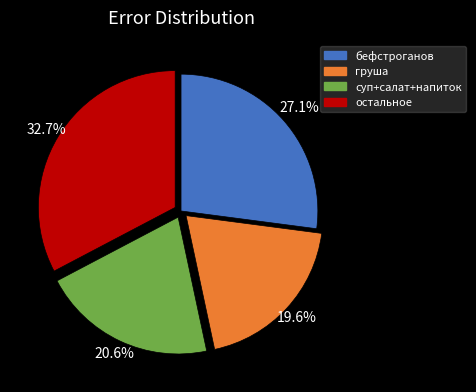

Is суп+салат+напиток the majority of the pie?

No